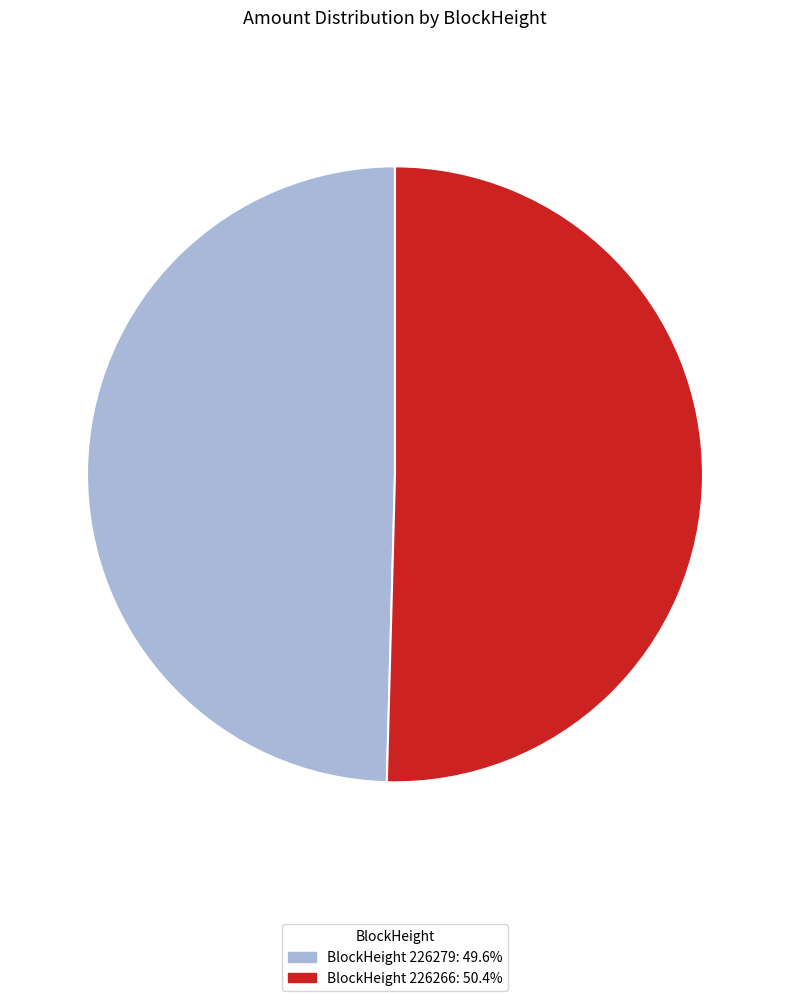

Is there a majority slice in this chart?

Yes